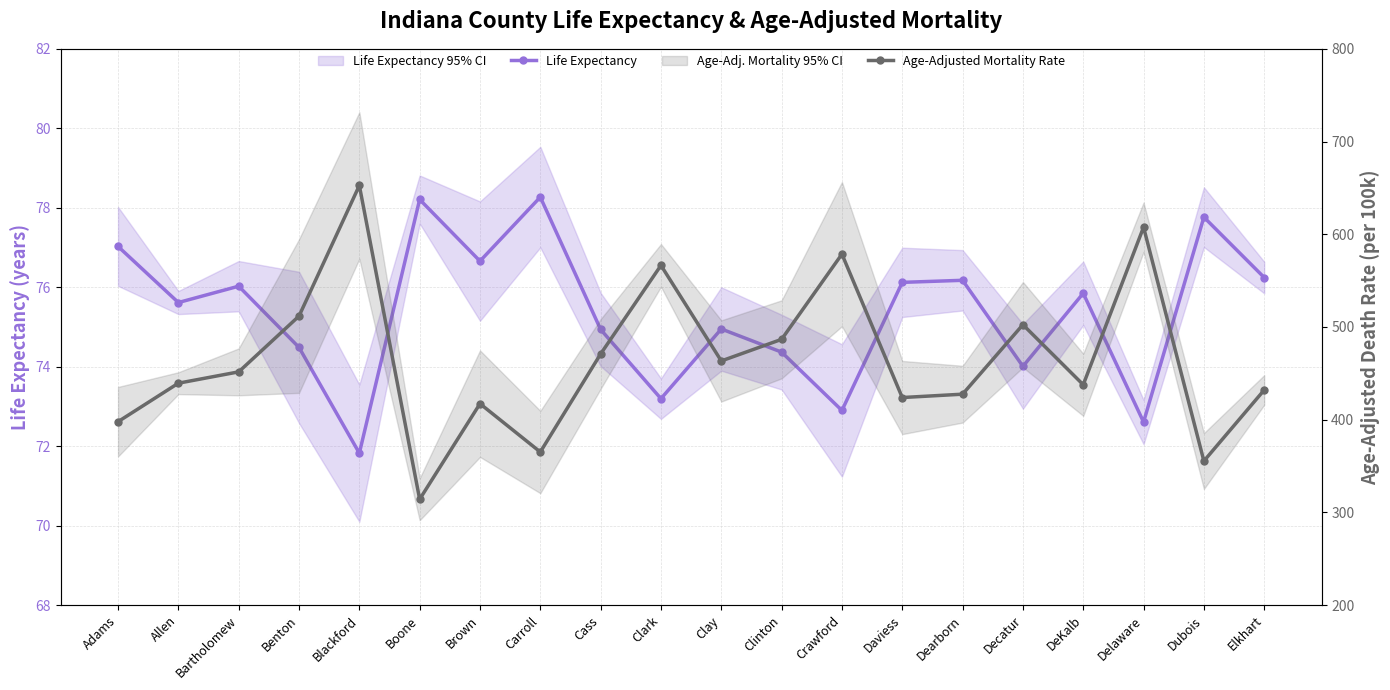

Which category has the lowest value in the Life Expectancy series?

Blackford